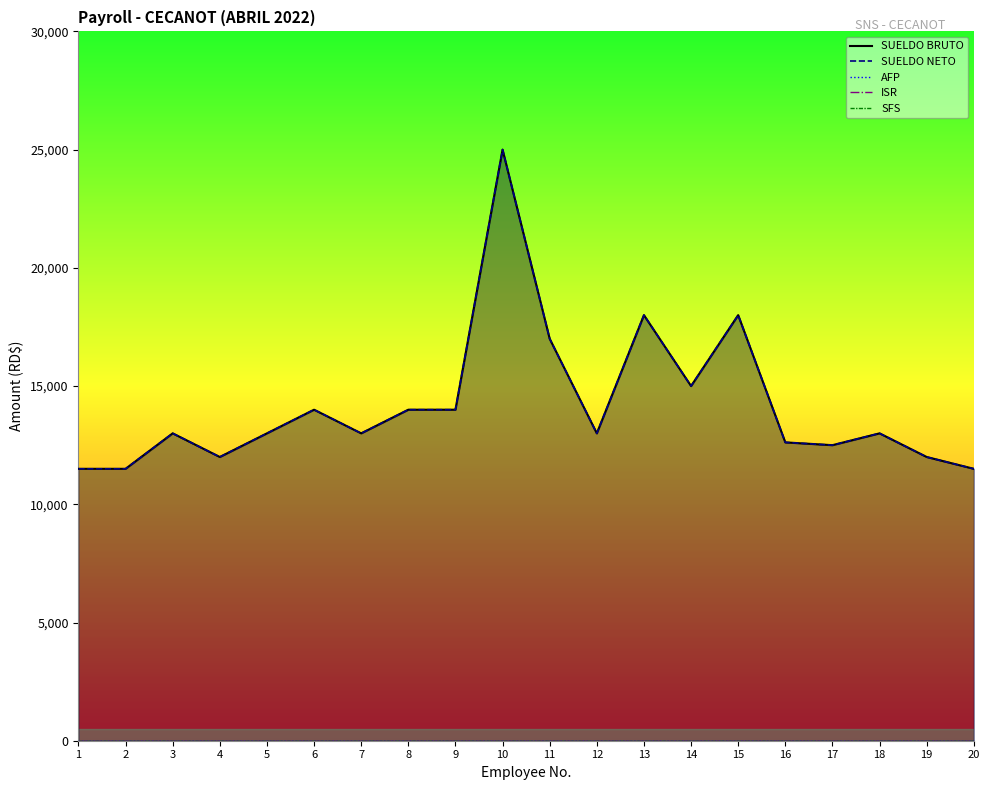

How many lines are shown in the chart?

5